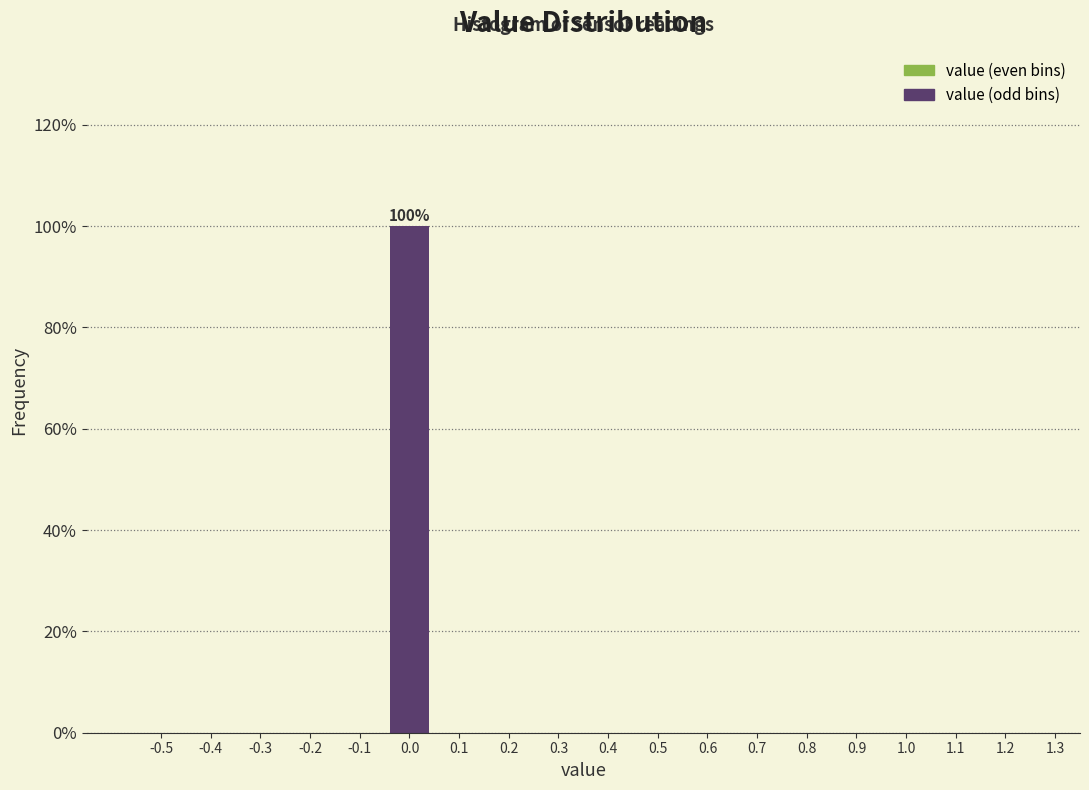

Reading left to right, extract all data points from this chart.

-0.5=0	-0.4=0	-0.3=0	-0.2=0	-0.1=0	0.0=100	0.1=0	0.2=0	0.3=0	0.4=0	0.5=0	0.6=0	0.7=0	0.8=0	0.9=0	1.0=0	1.1=0	1.2=0	1.3=0